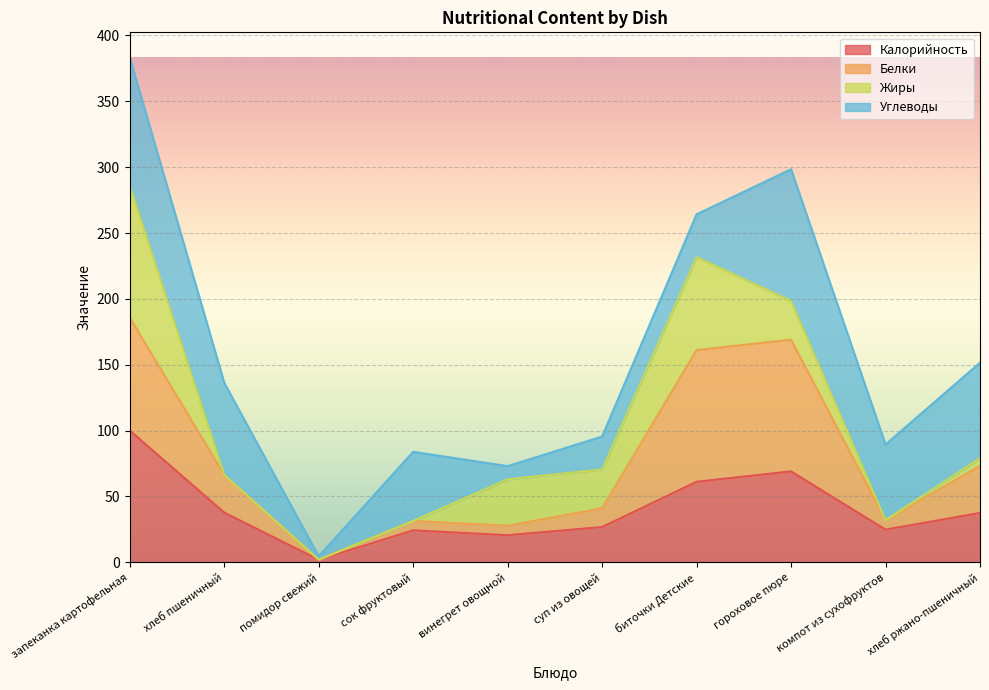

Where is Калорийность nearest to the value 50?

биточки Детские